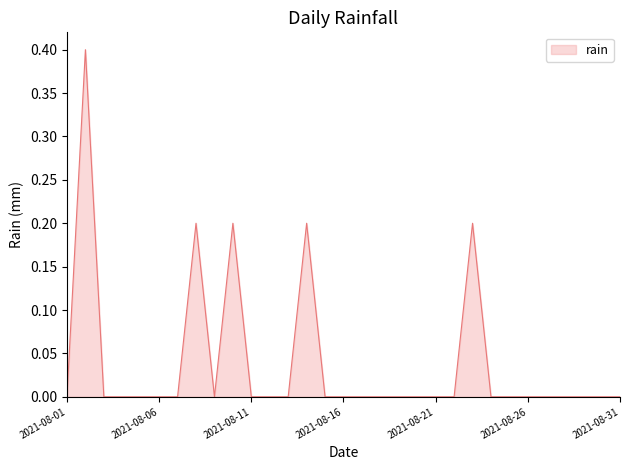

What is the greatest value displayed?

0.4